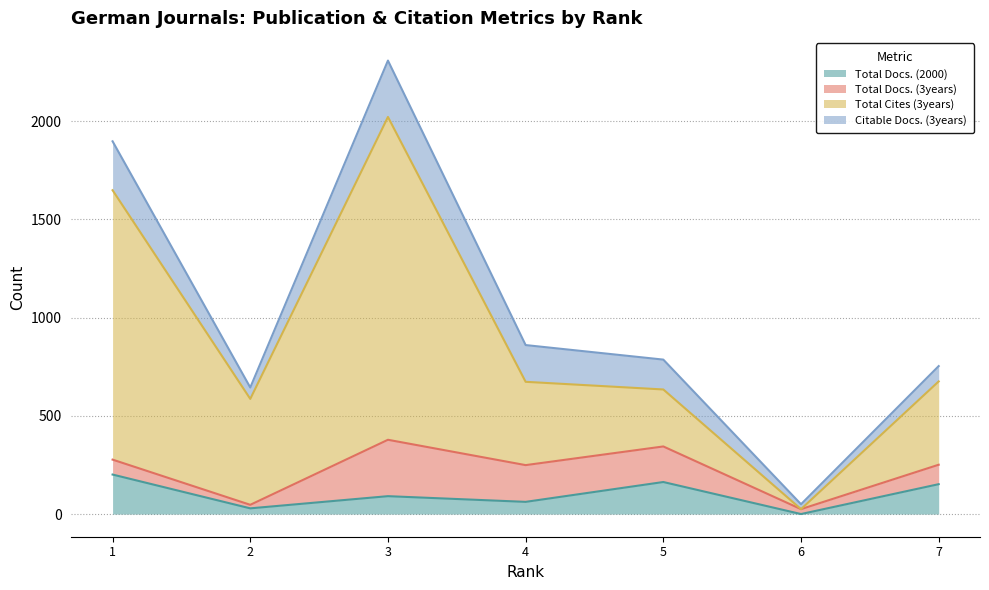

At which label is Total Docs. (2000) closest to 100?

3